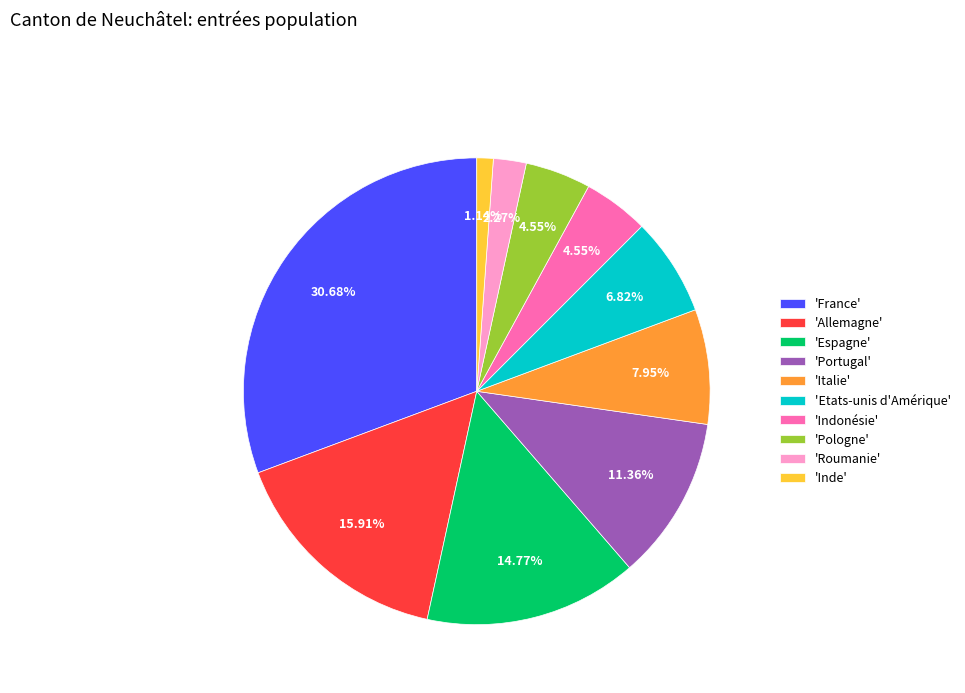

Is the sum of 'Portugal' and 'France' greater than half?

No